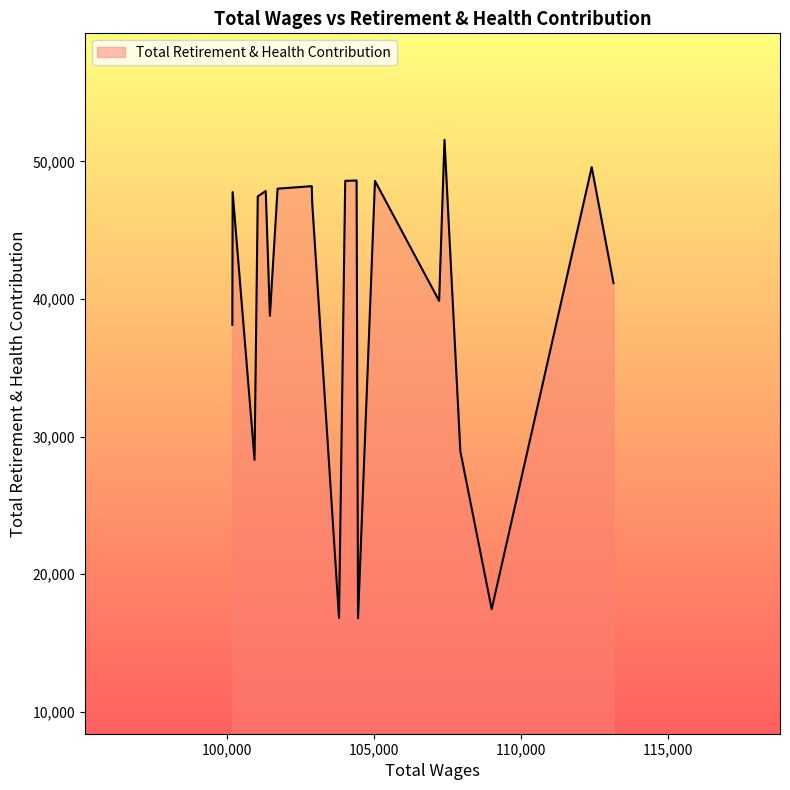

What is the difference between the maximum and minimum values?

34787